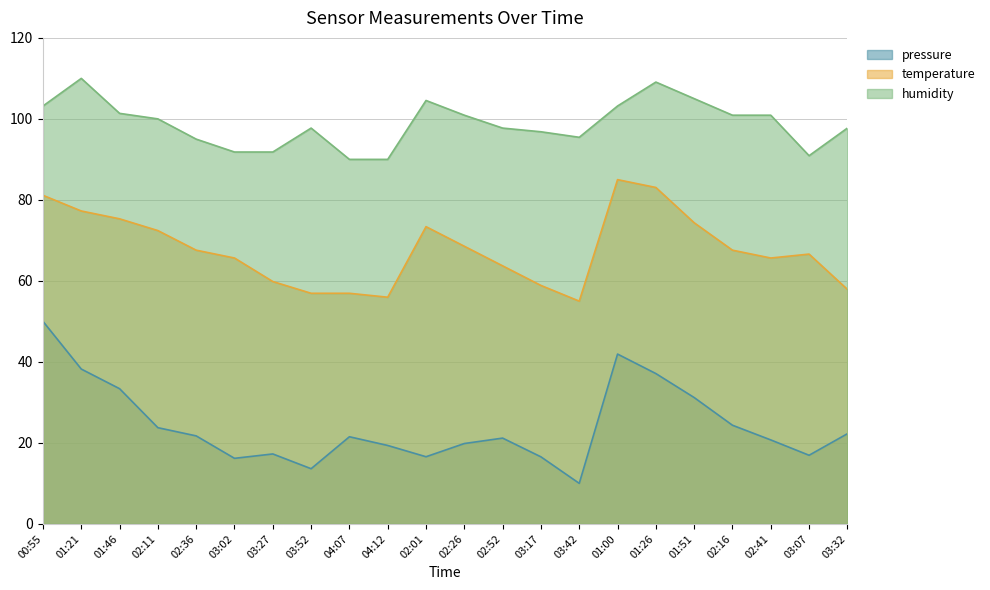

What is the sum of the temperature values at 02:16 and 03:42?

122.6